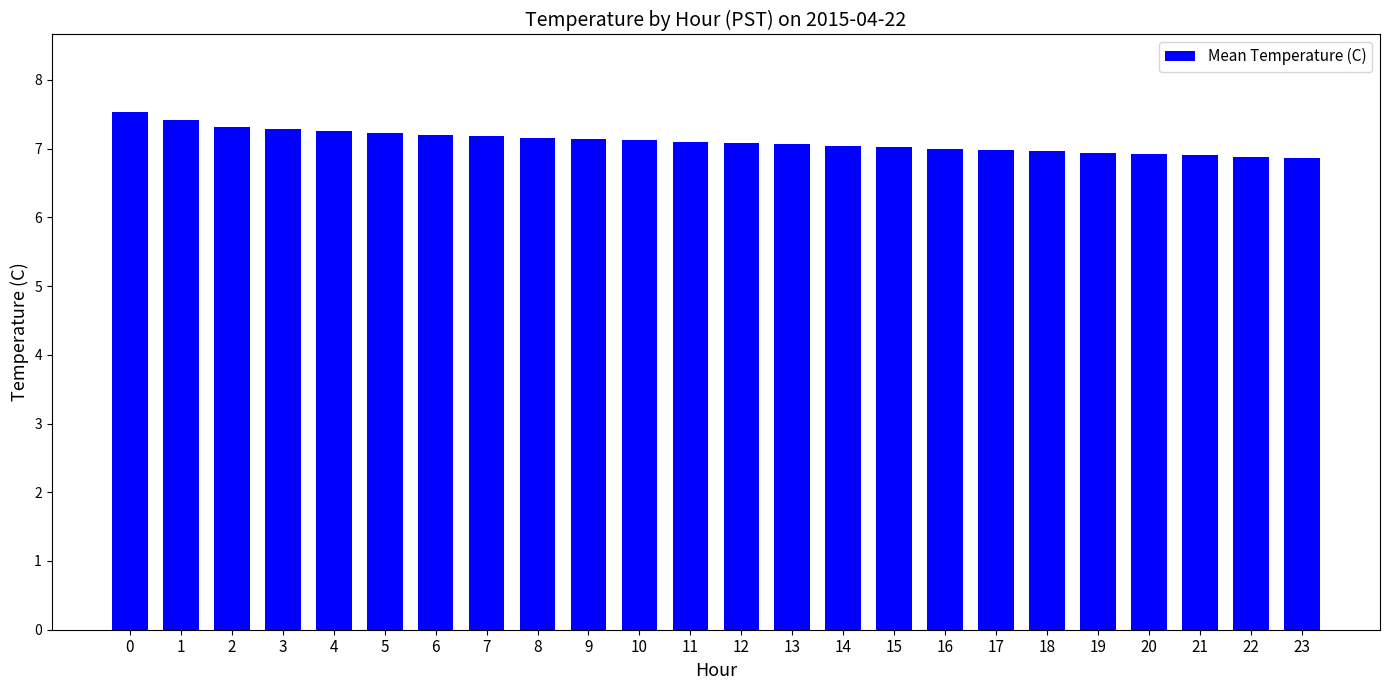

What value does the data have at 9?

7.1